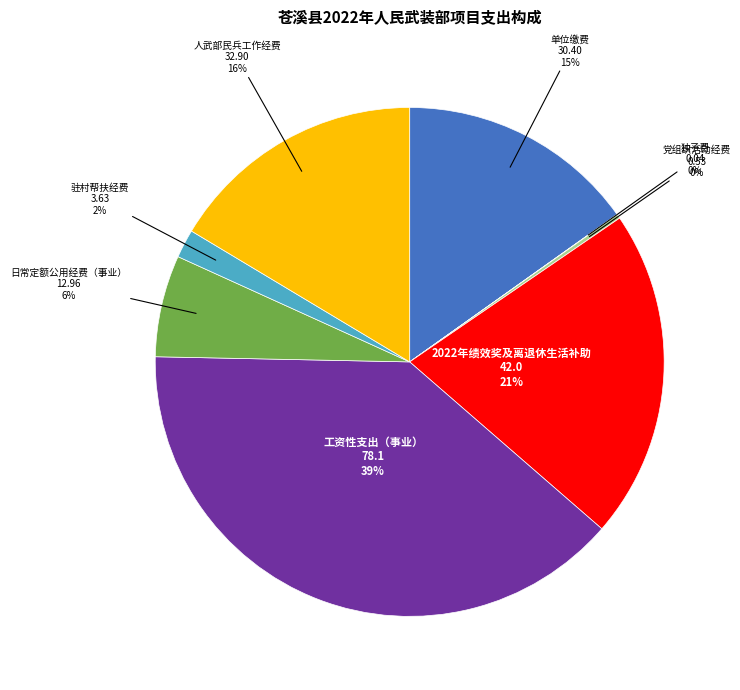

What is the largest slice in the pie chart?

工资性支出（事业）